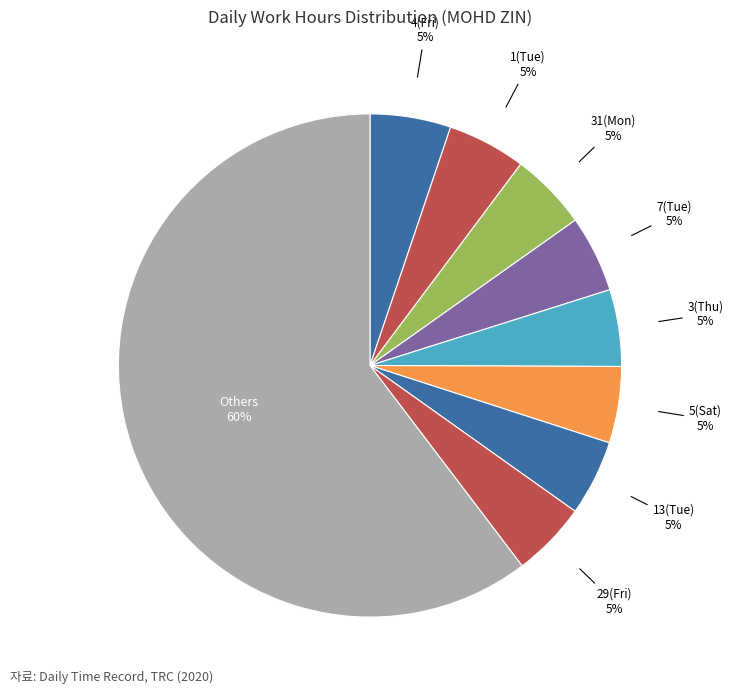

What is the largest slice in the pie chart?

Others